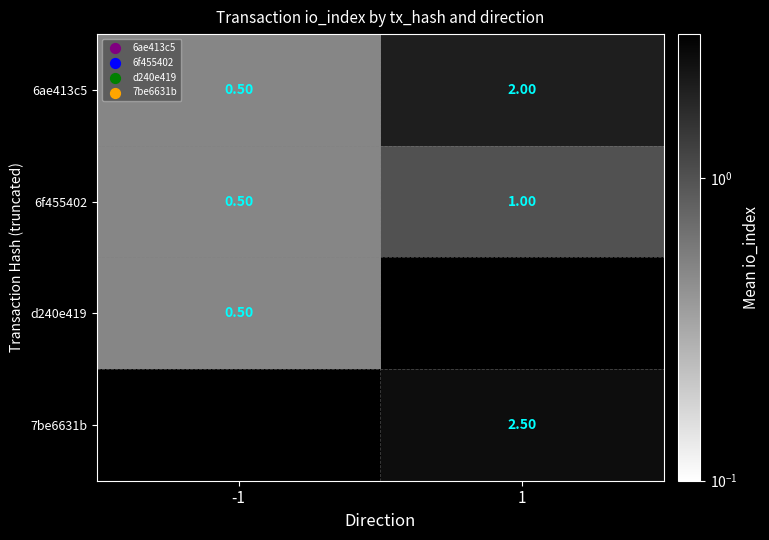

At how many categories does at least one series exceed 1?

1